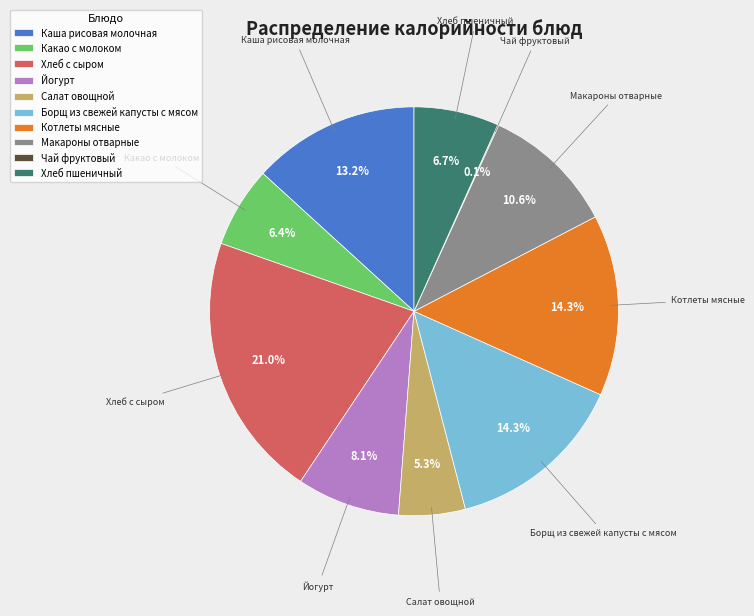

Which has a higher value, Каша рисовая молочная or Салат овощной?

Каша рисовая молочная